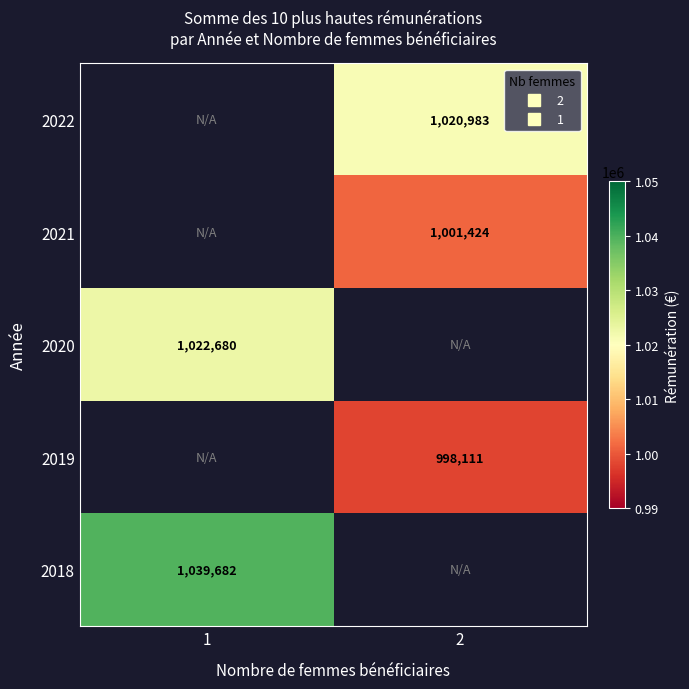

What is the greatest value displayed?

1039682.0